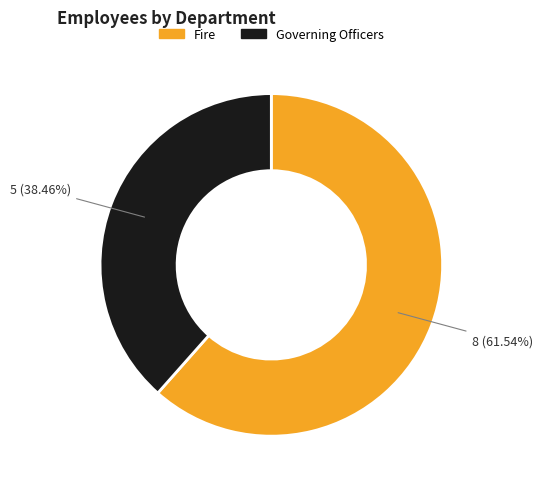

What is the total percentage of Fire and Governing Officers?

100.0%